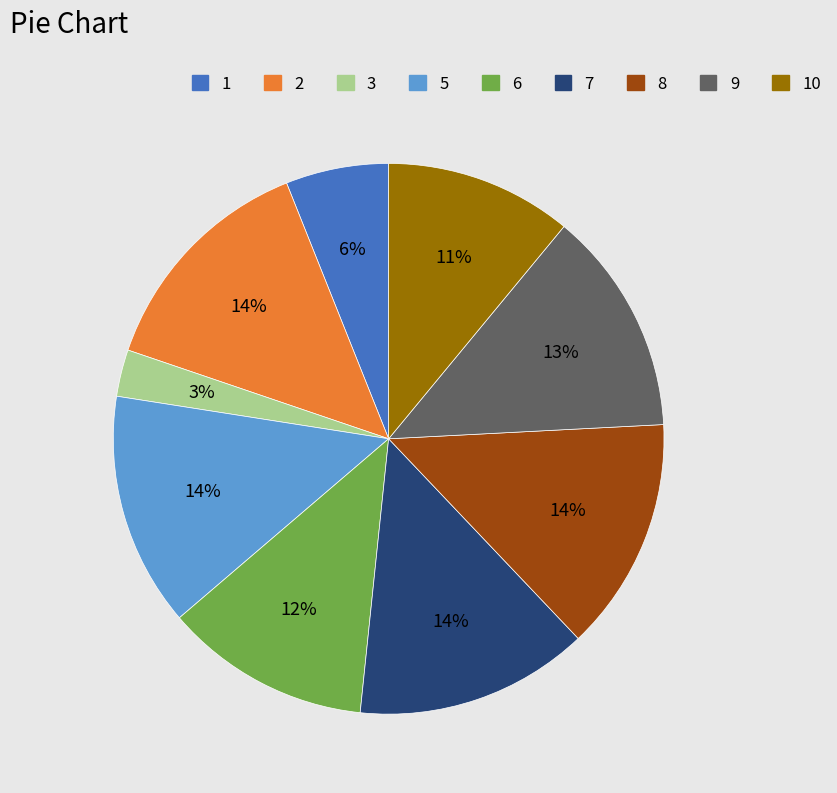

To the nearest percent, what is the average slice percentage?

11%